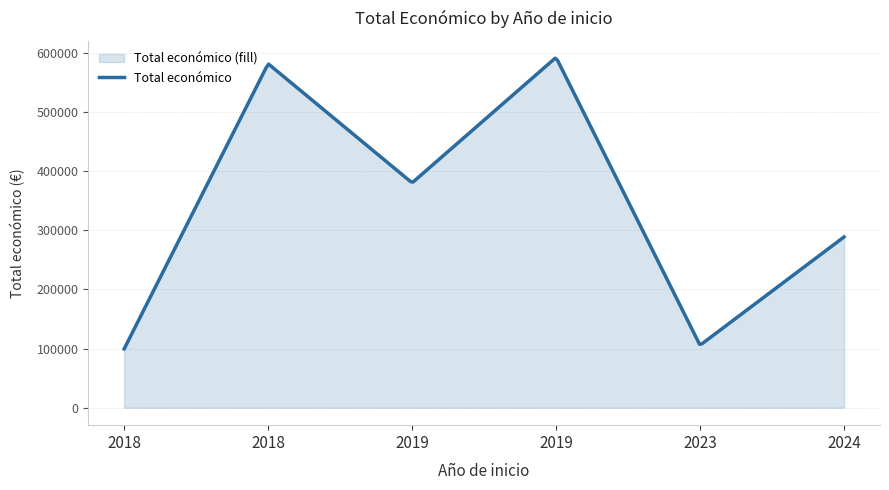

Rank the categories by value from lowest to highest.

2018, 2023, 2024, 2019, 2018, 2019